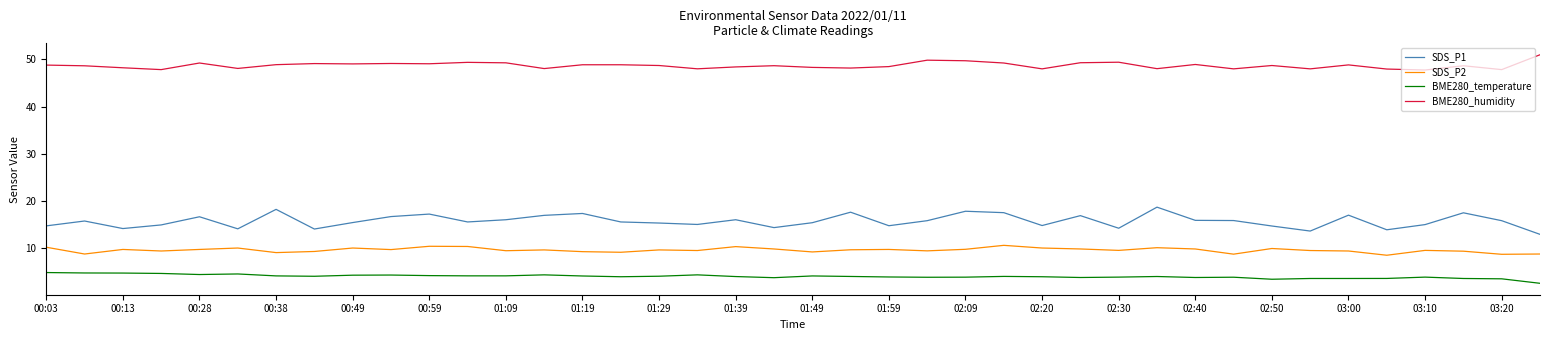

True or false: BME280_temperature and SDS_P2 intersect in this chart.

False